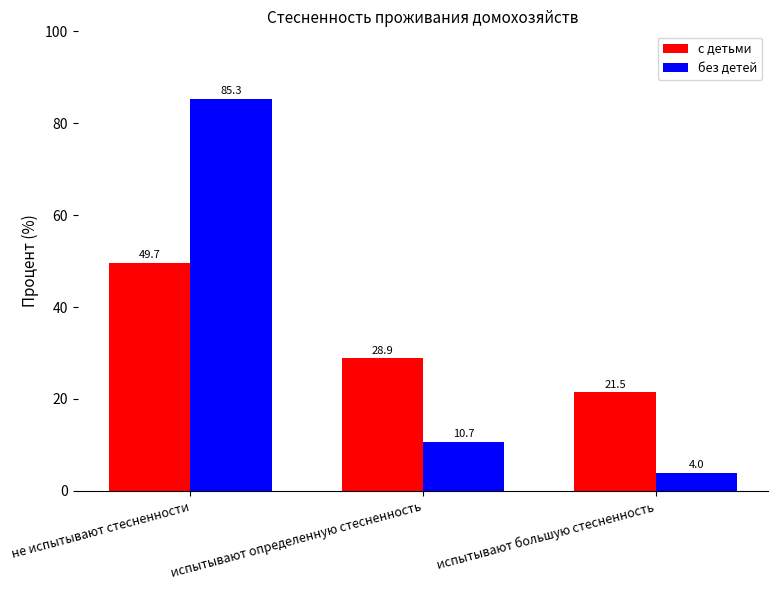

What is the approximate value of без детей at не испытывают стесненности?

85.3